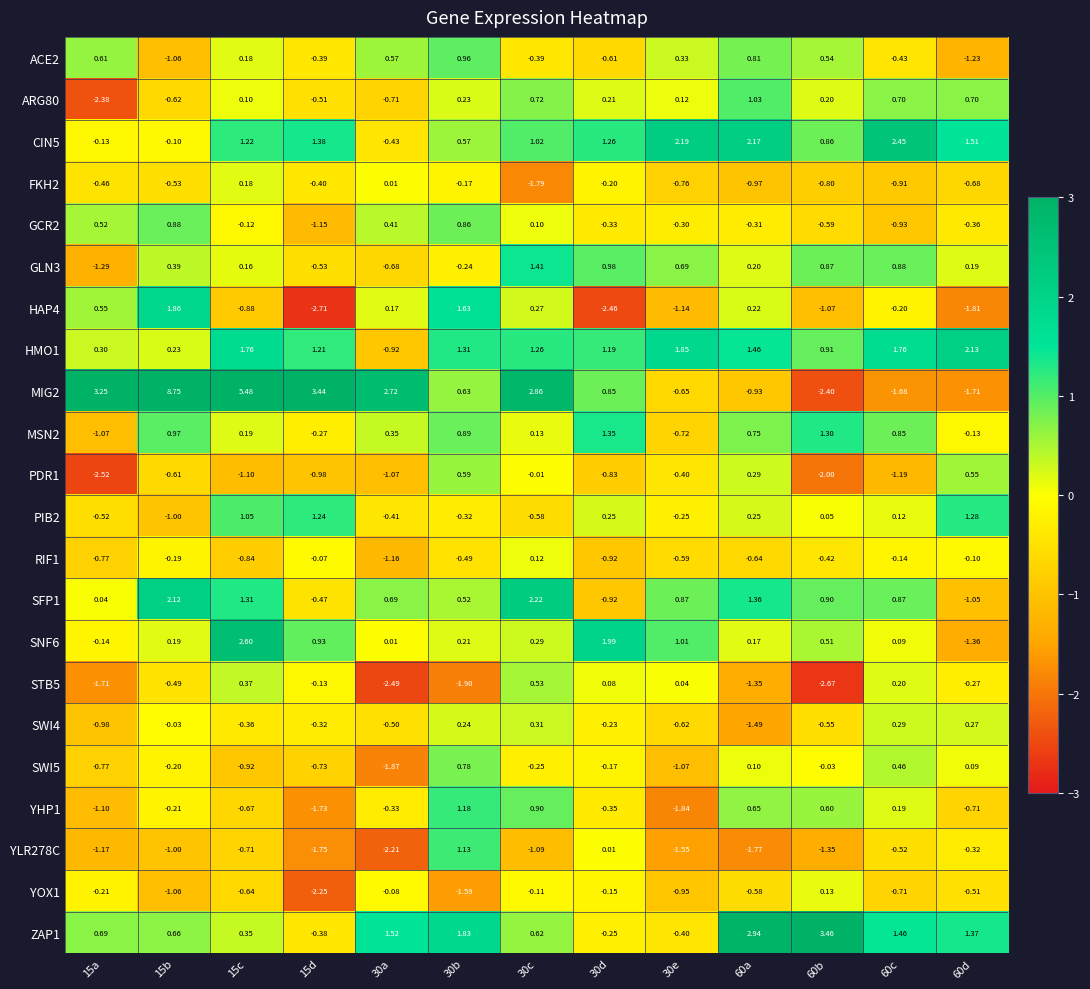

Is the value of YHP1 at 60b greater than the value of SWI5 at 60d?

Yes